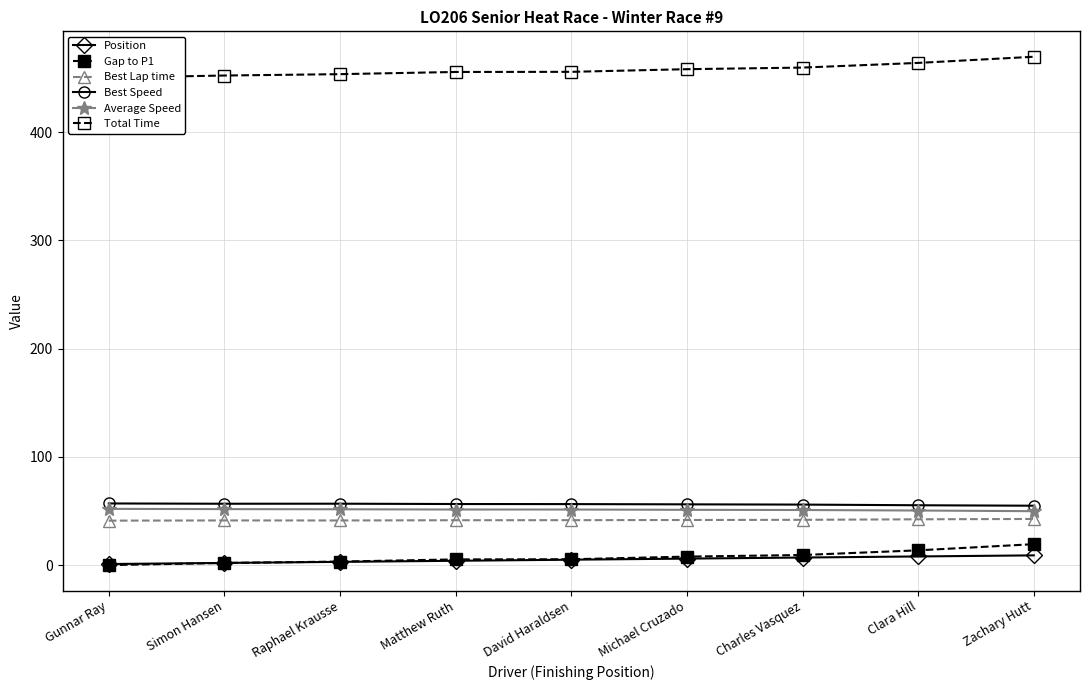

Where does the Average Speed series first go above 51?

Gunnar Ray